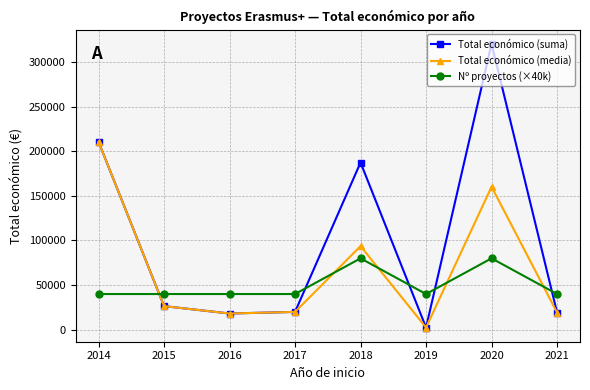

Is this an area chart (filled region under the line)?

No